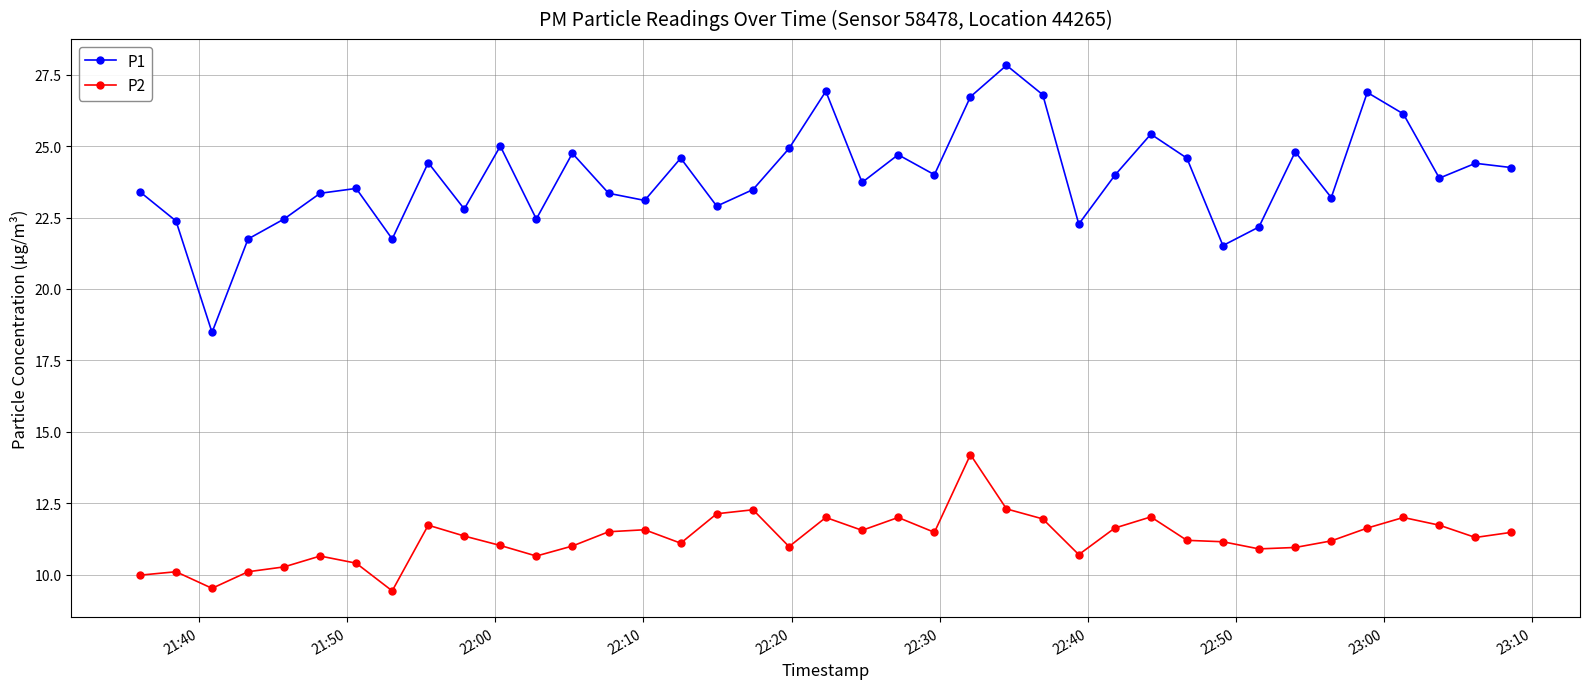

List the series in order of their peak value, lowest first.

P2, P1